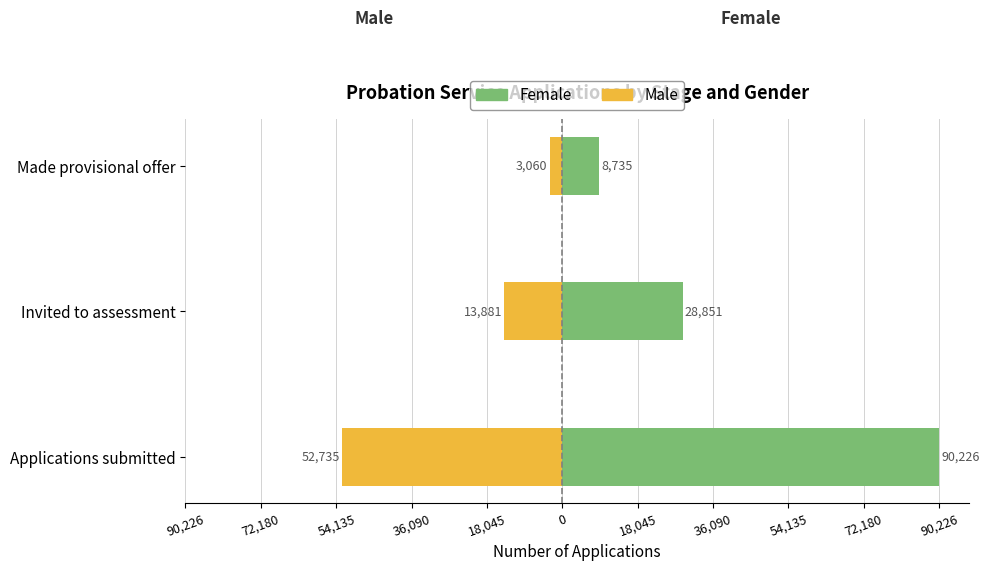

What is the lowest value of the Male series?

-52735